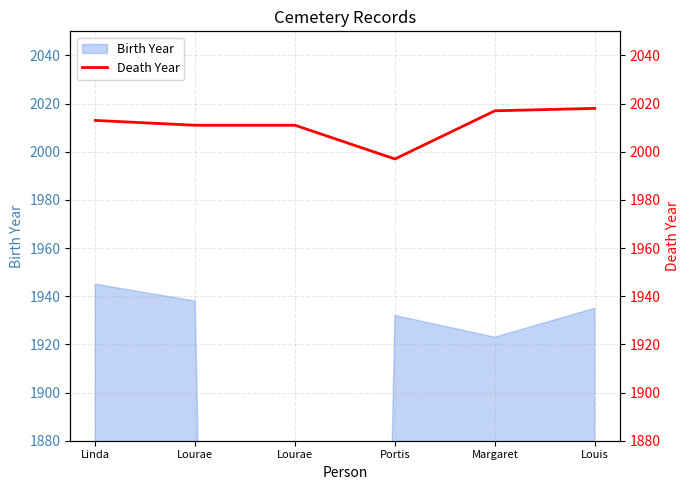

What is the value of the 2nd point from the left?

2011